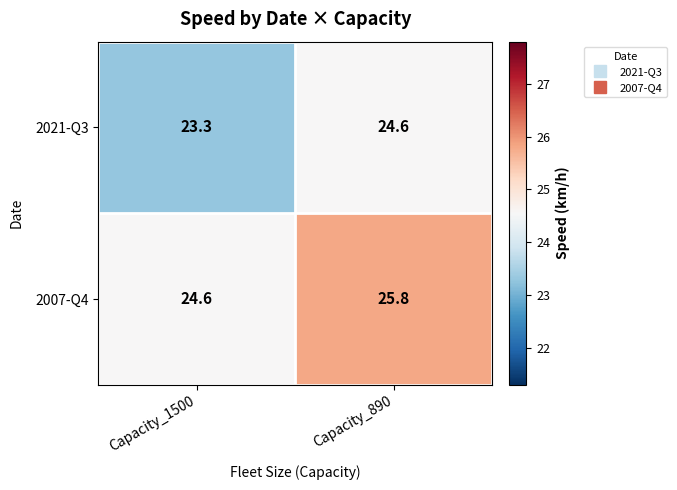

What is the sum of all 2007-Q4 values?

50.4